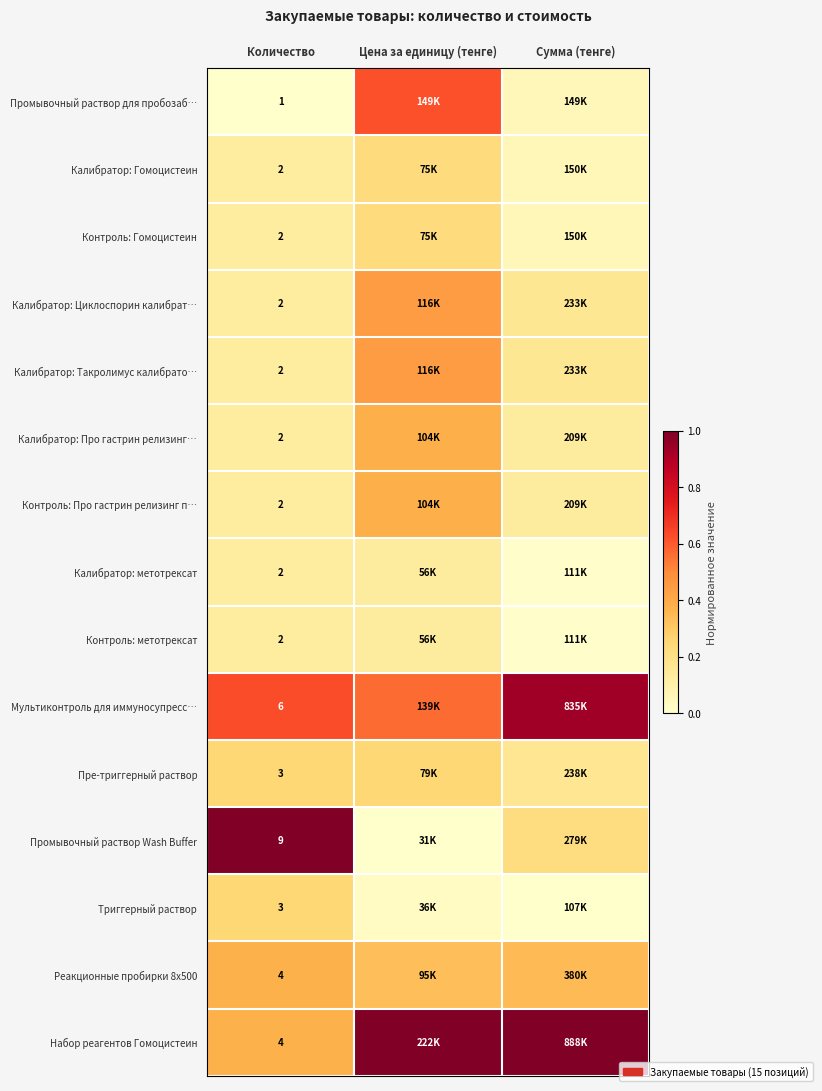

Is the value of Промывочный раствор Wash Buffer at Количество greater than the value of Пре-триггерный раствор at Количество?

Yes